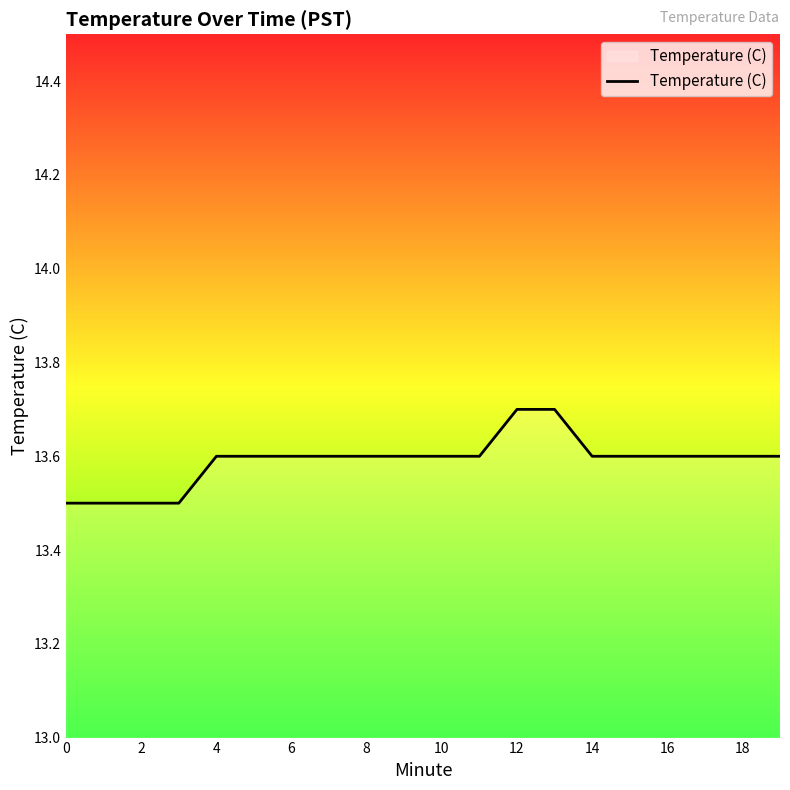

What is the smallest value displayed?

13.5